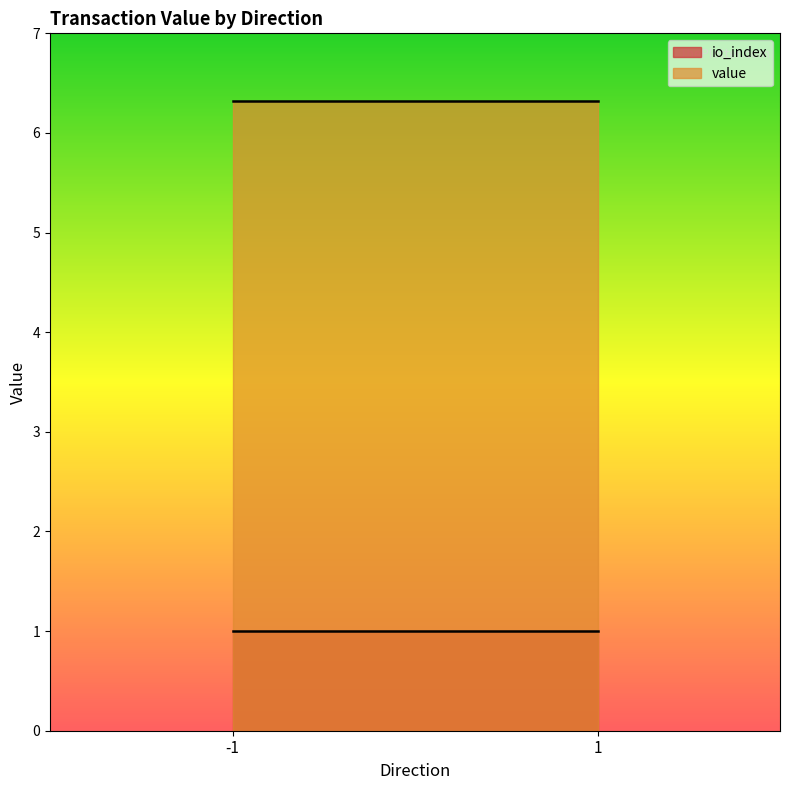

True or false: value and io_index cross at least once.

False